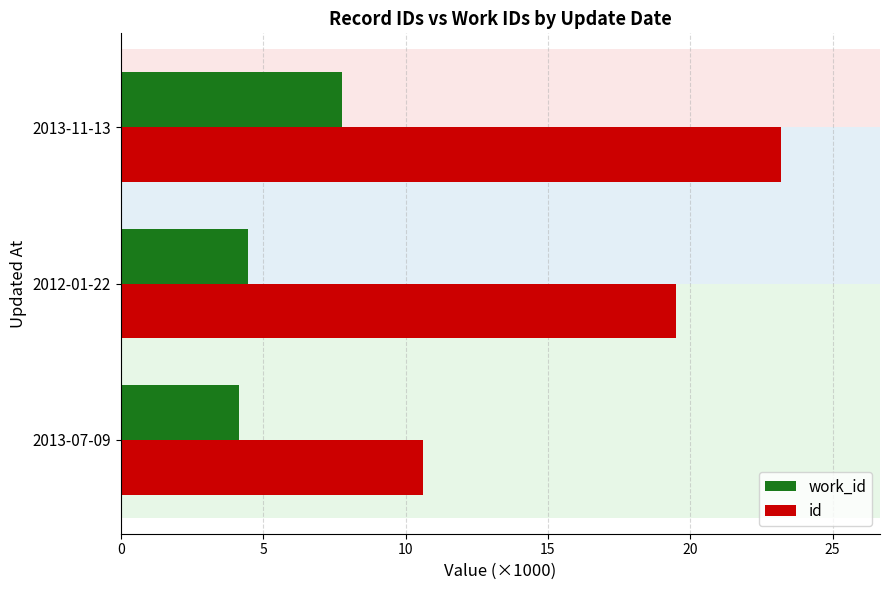

What is the difference between the maximum and second lowest values in the work_id series?

3.3